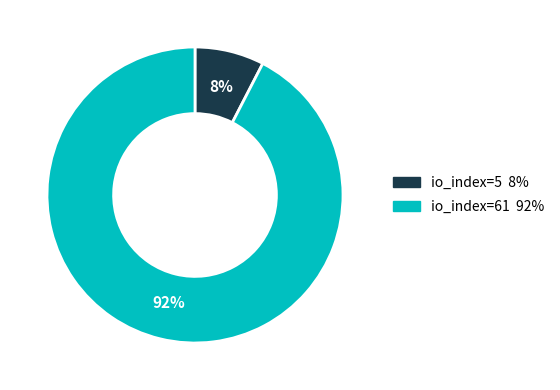

To the nearest percent, what percentage of the pie is io_index=5?

8%